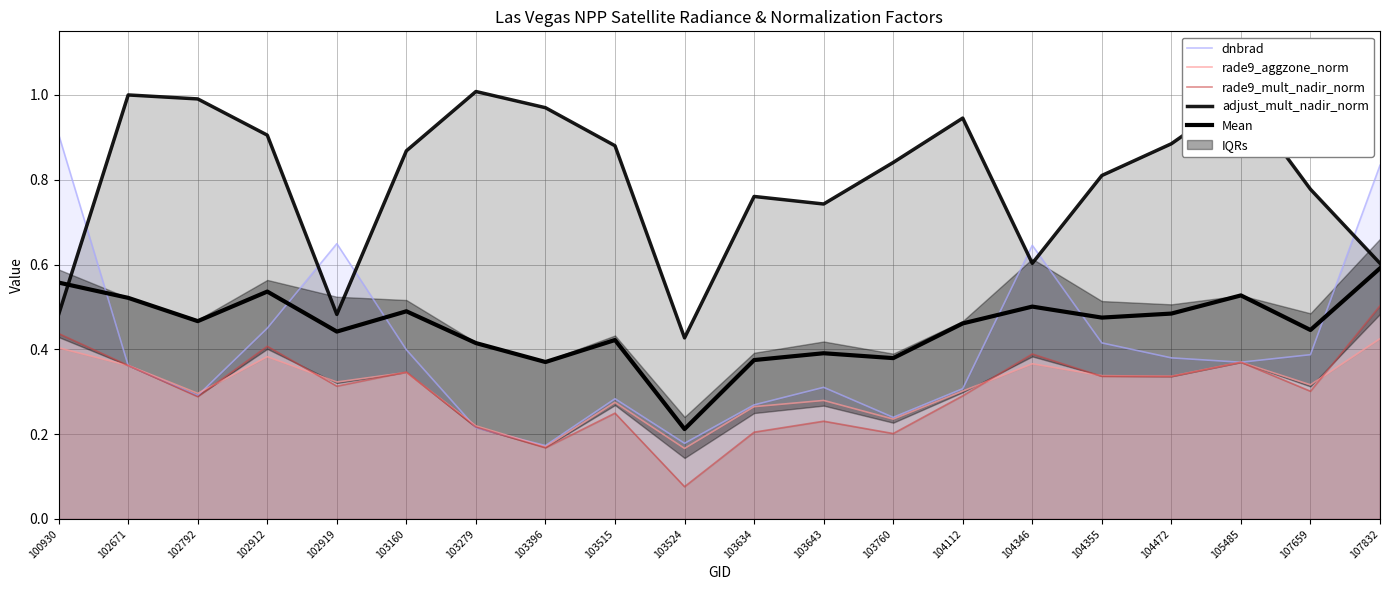

Does the chart have visible grid lines?

Yes